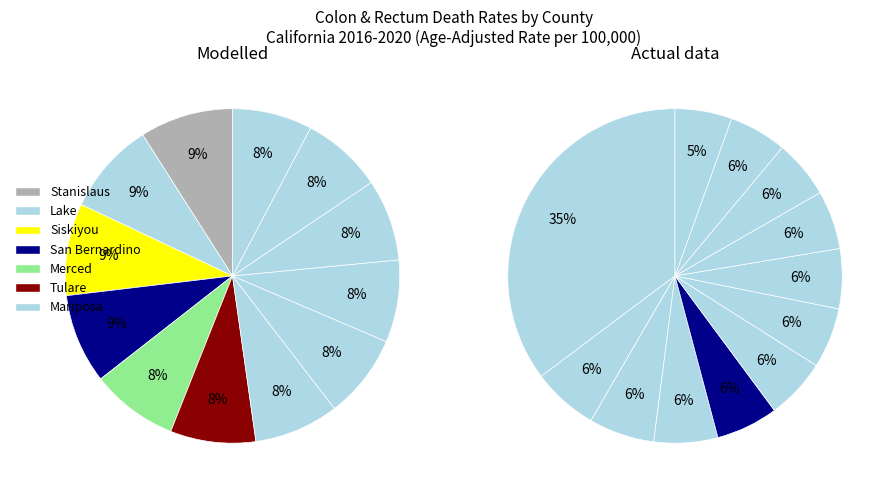

Count the number of slices in the pie.

12